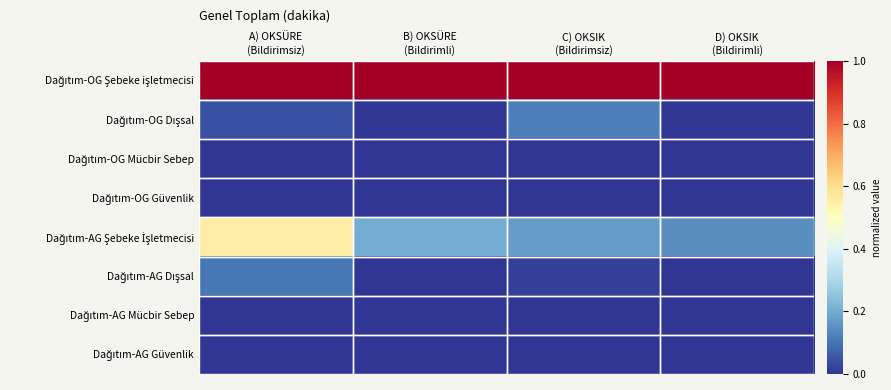

Between D) OKSIK
(Bildirimli) and B) OKSÜRE
(Bildirimli), which is larger?

D) OKSIK
(Bildirimli)